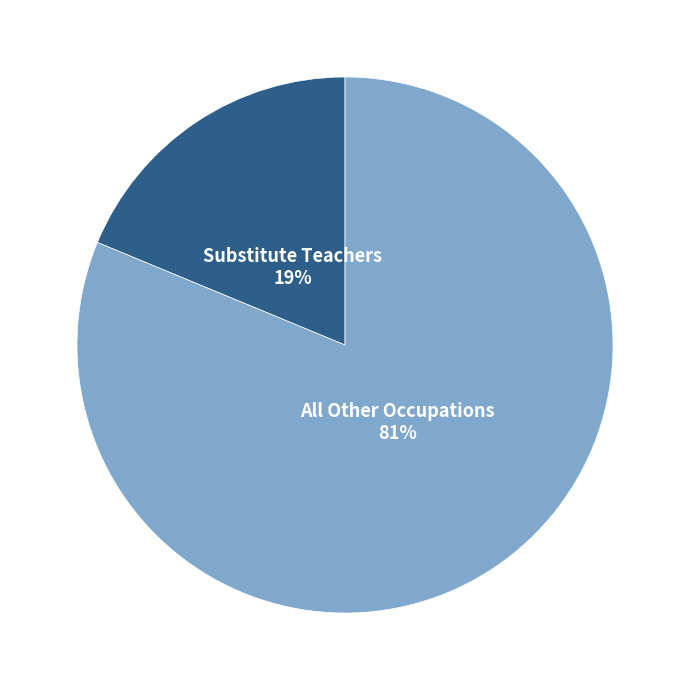

Is there any slice that represents more than half of the pie?

Yes